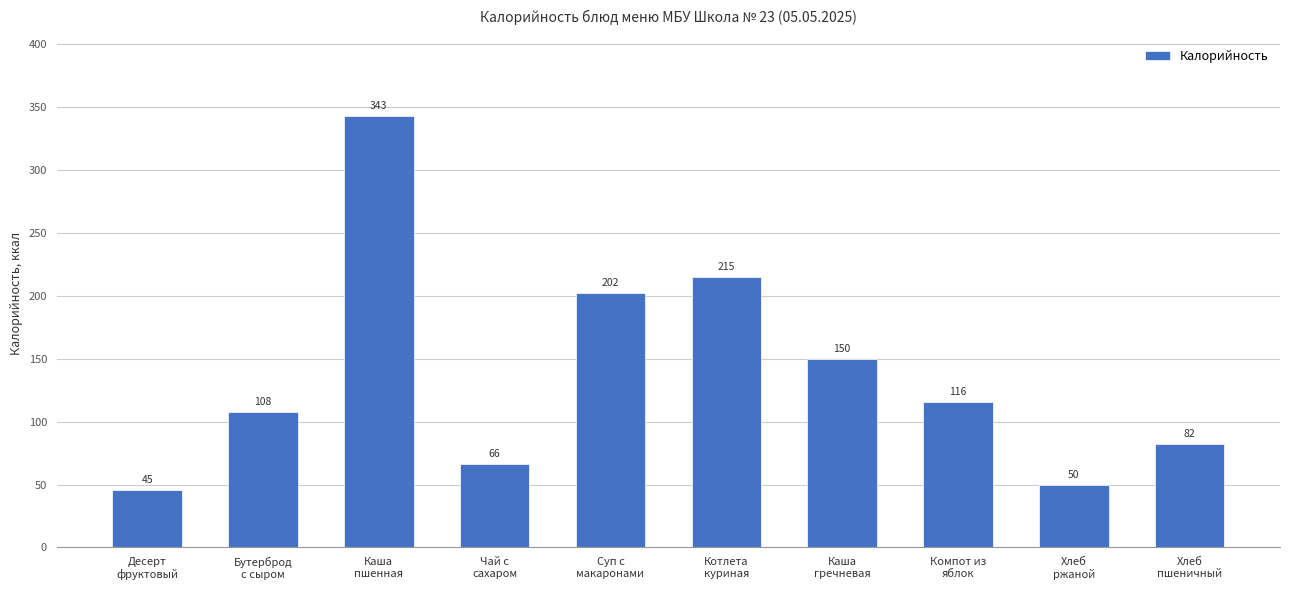

What is the sum of all values?

1377.0